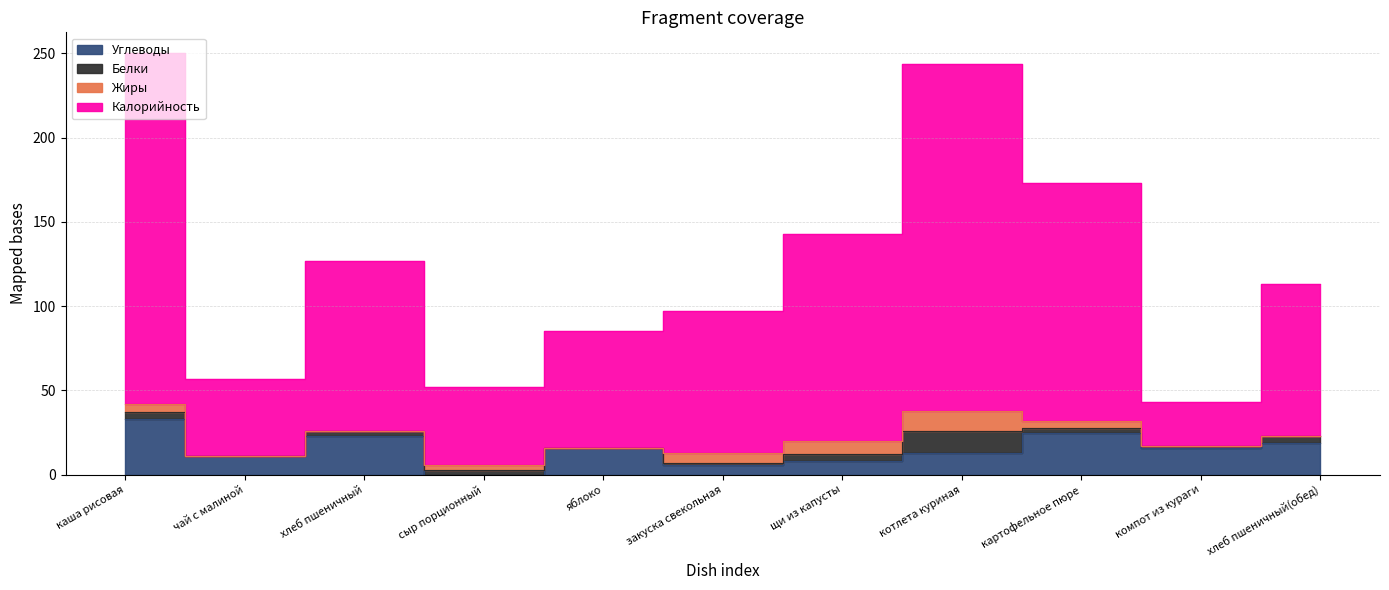

What position from the left is хлеб пшеничный(обед)?

11